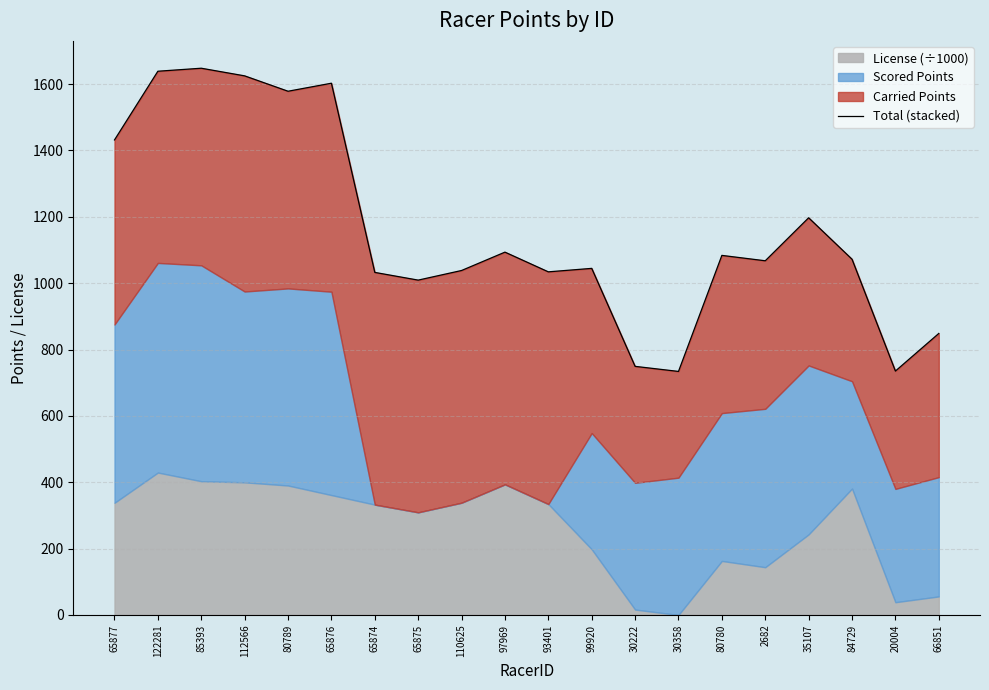

Between 80780 and 30222, which is larger?

80780